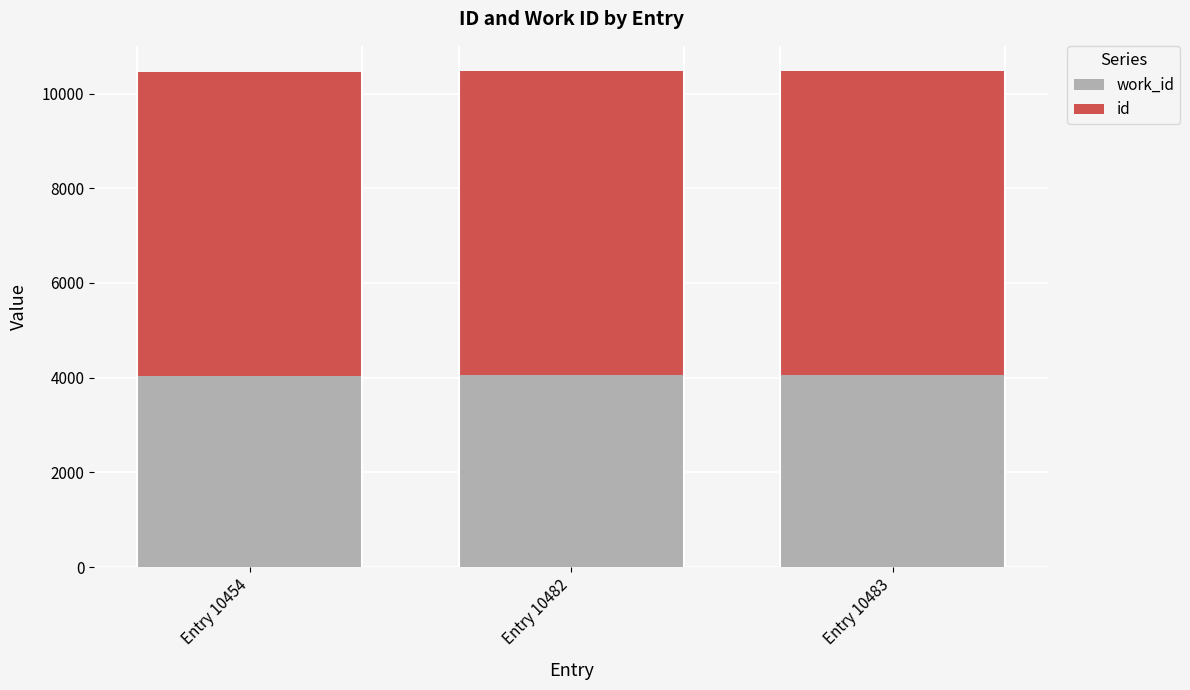

What is the total value across all series at Entry 10483?

10483